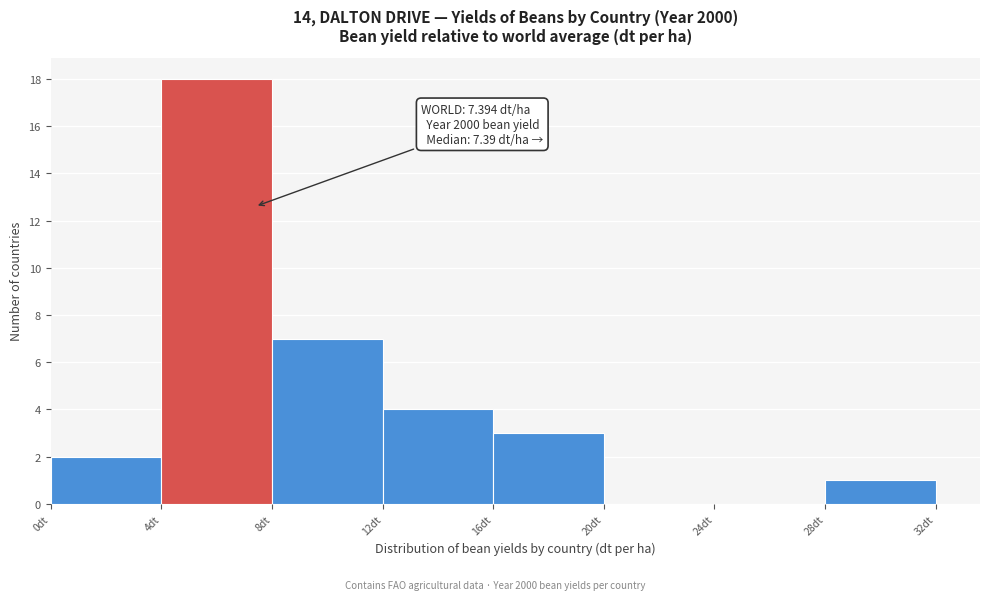

Over which range of the x-axis is the bar tallest?

4 to 8